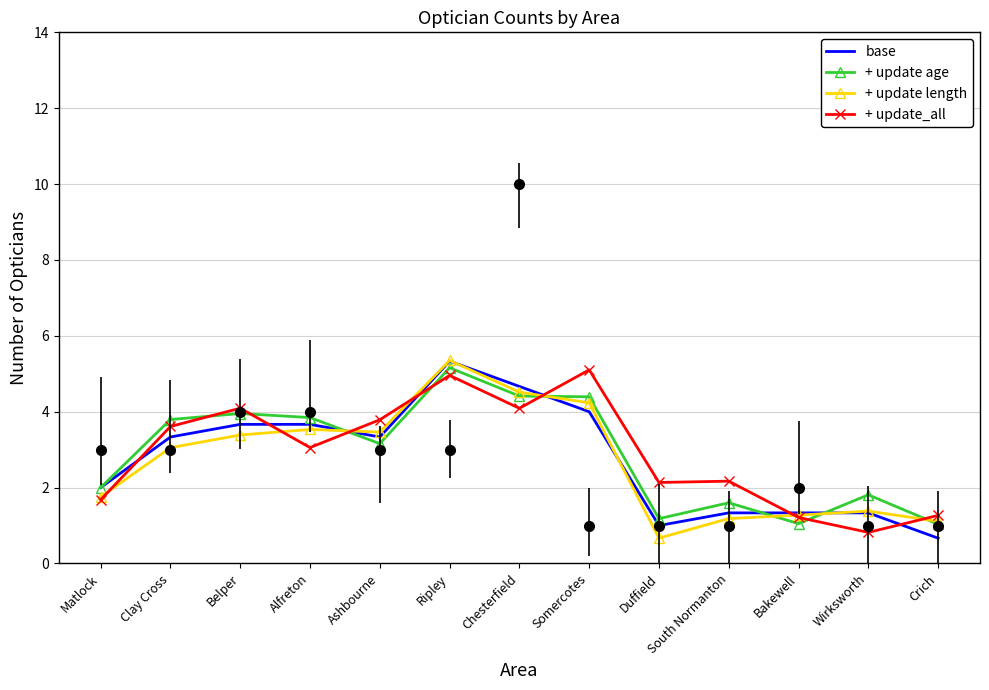

What is the value of the + update_all point at the 3rd from the left?

4.1